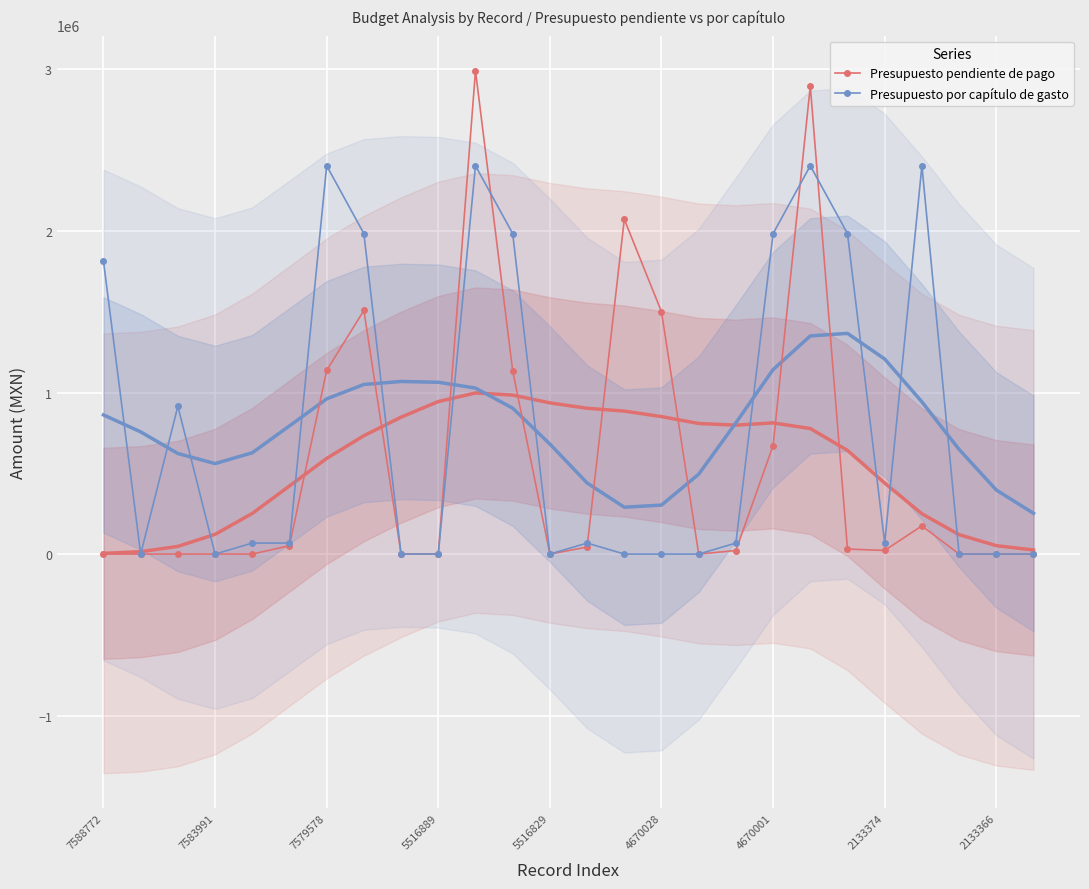

How many positive values does the Presupuesto pendiente de pago series have?

14